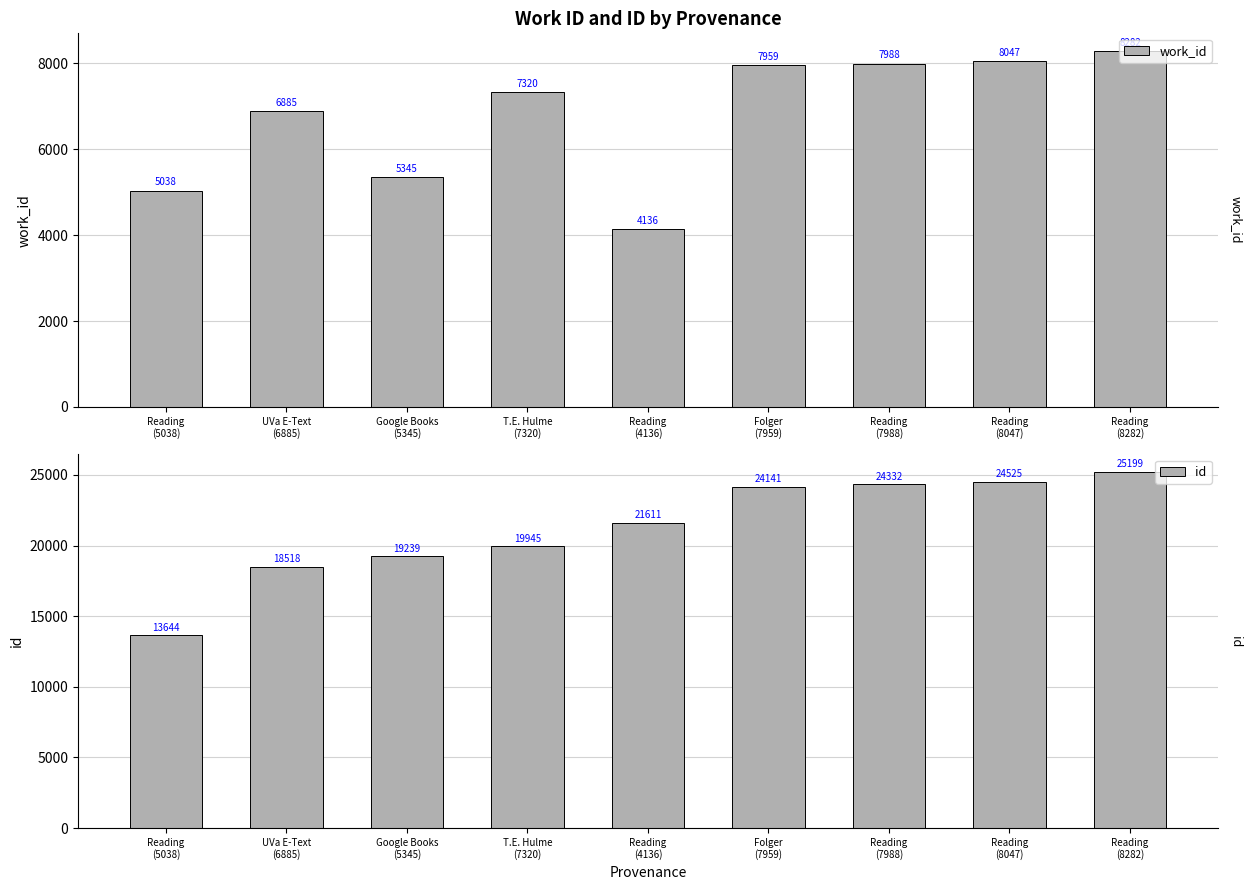

Which series has the widest spread of values?

id